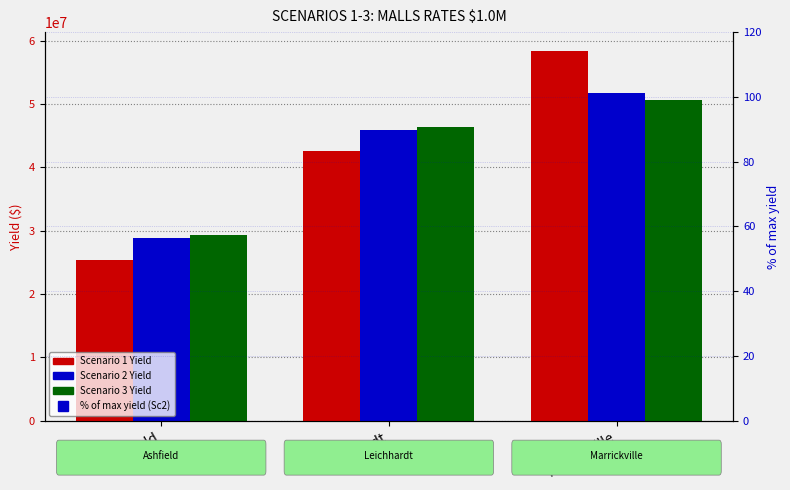

At how many categories does at least one series exceed 10107072?

3